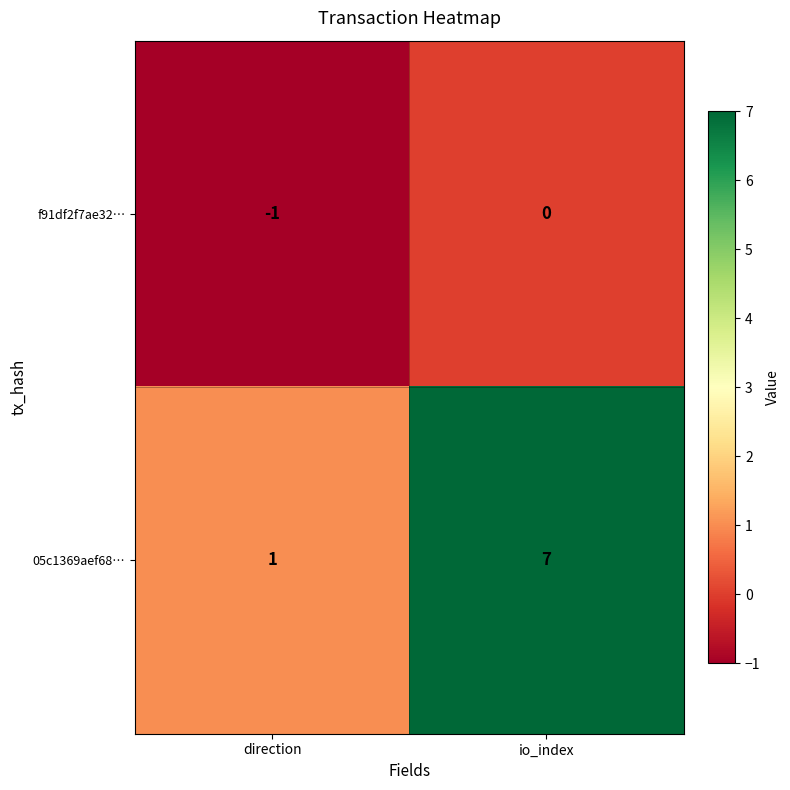

The value of f91df2f7ae32… at direction is -1. True or false?

True